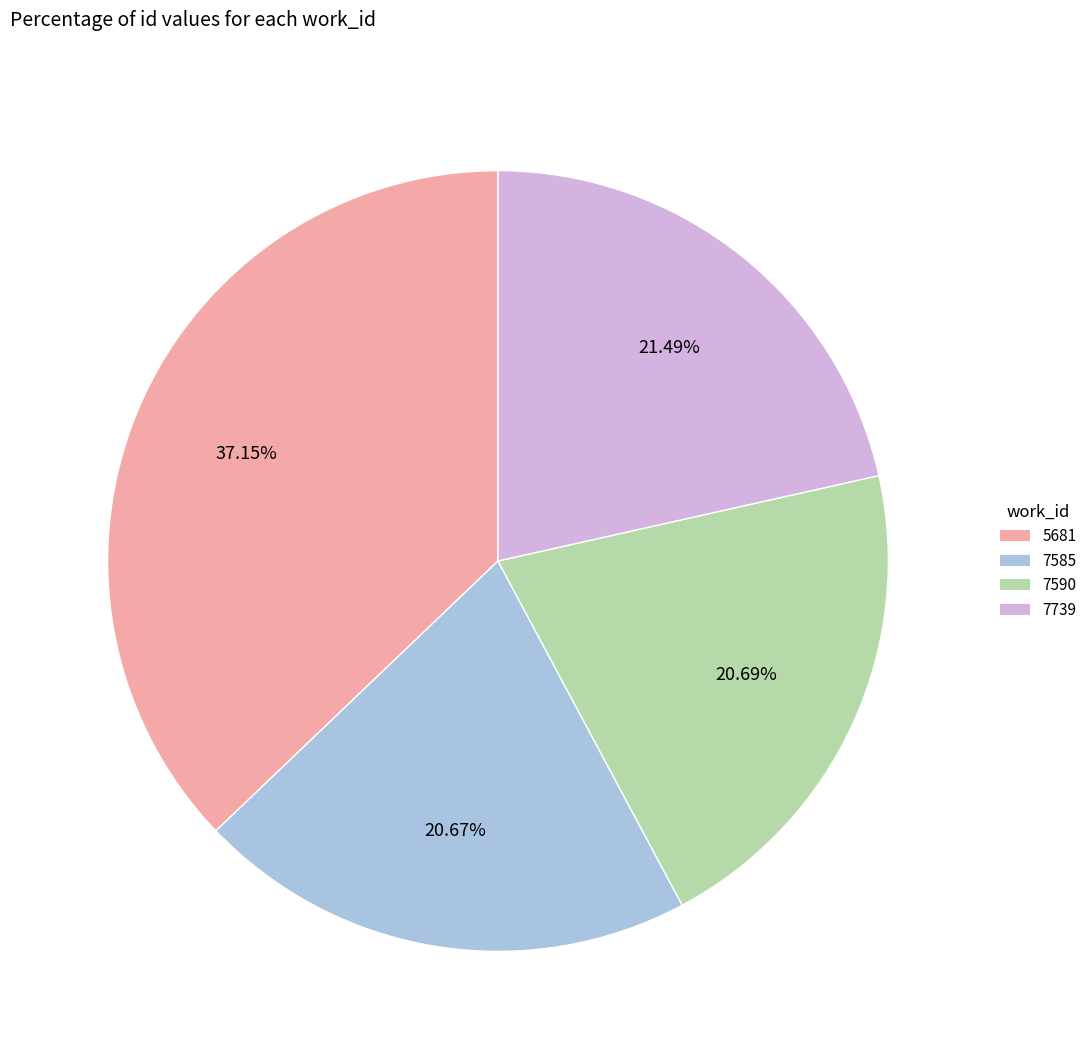

Does any single category account for the majority?

No